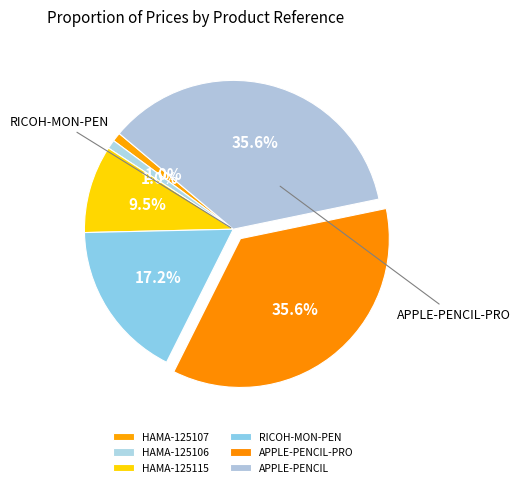

Count the number of slices in the pie.

6